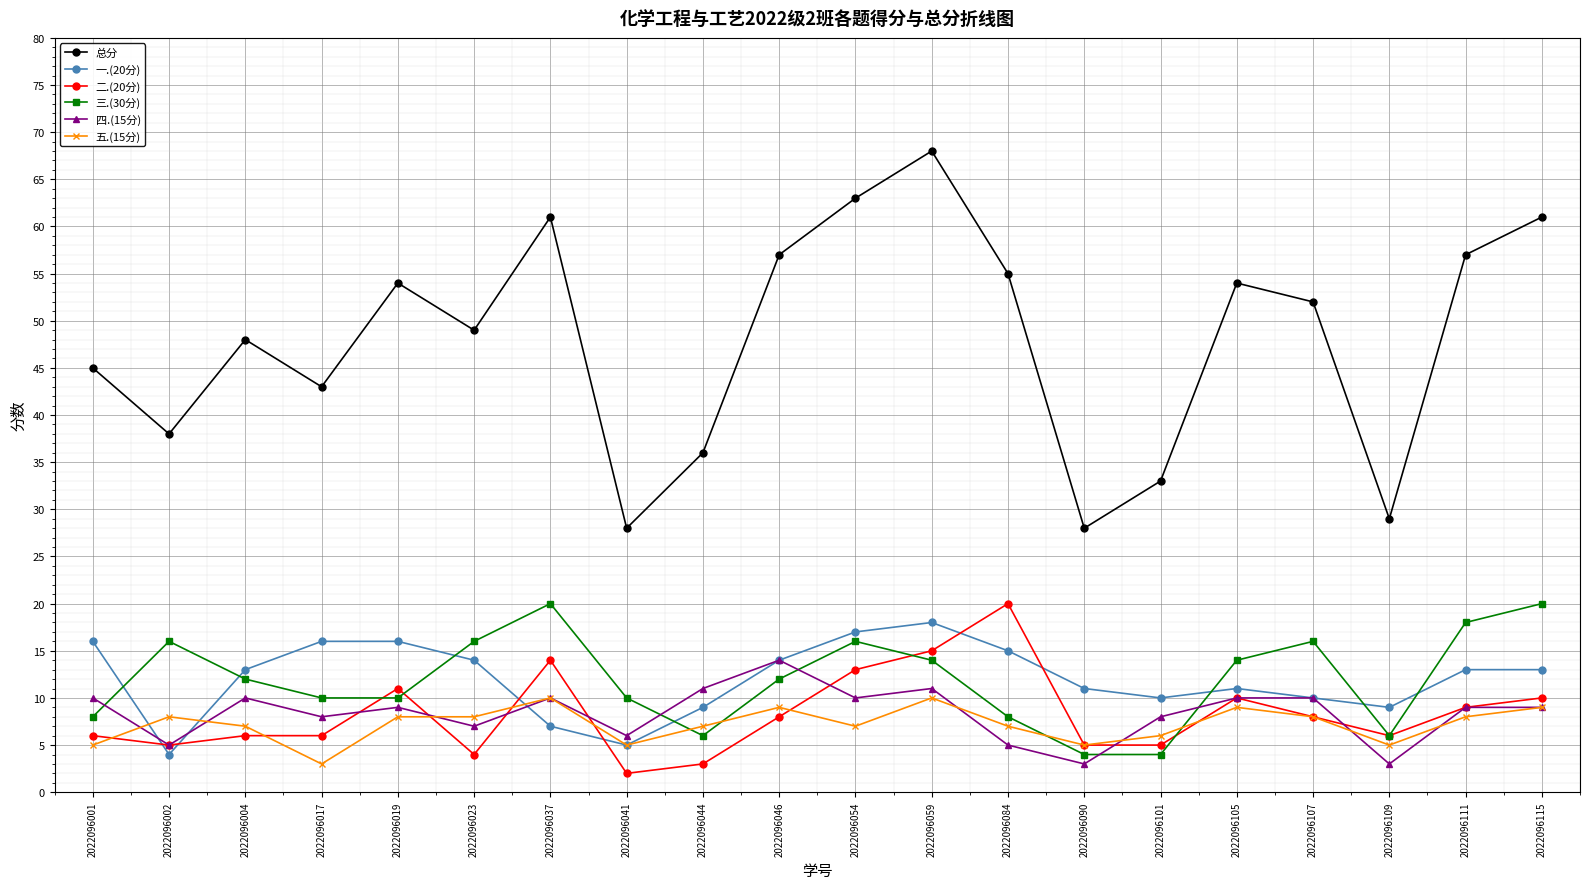

What is the average value of the 五.(15分) series?

7